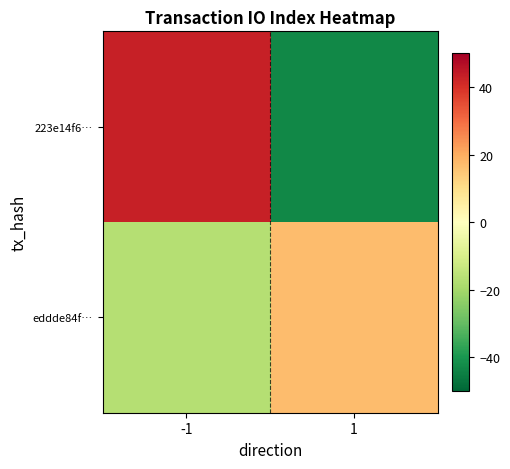

Reading left to right, list all the values displayed in this chart.

223e14f6…: -1=43	1=-43
eddde84f…: -1=-17	1=17